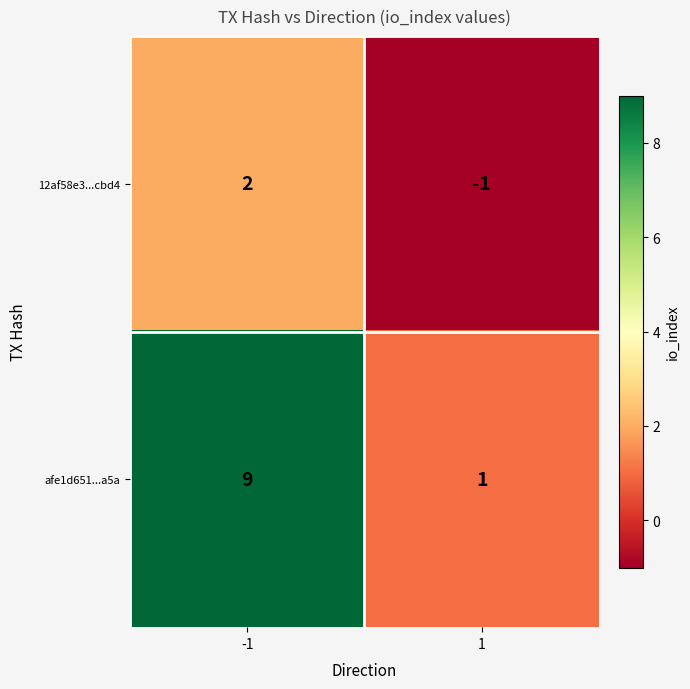

What is the highest value of the afe1d651...a5a series?

9